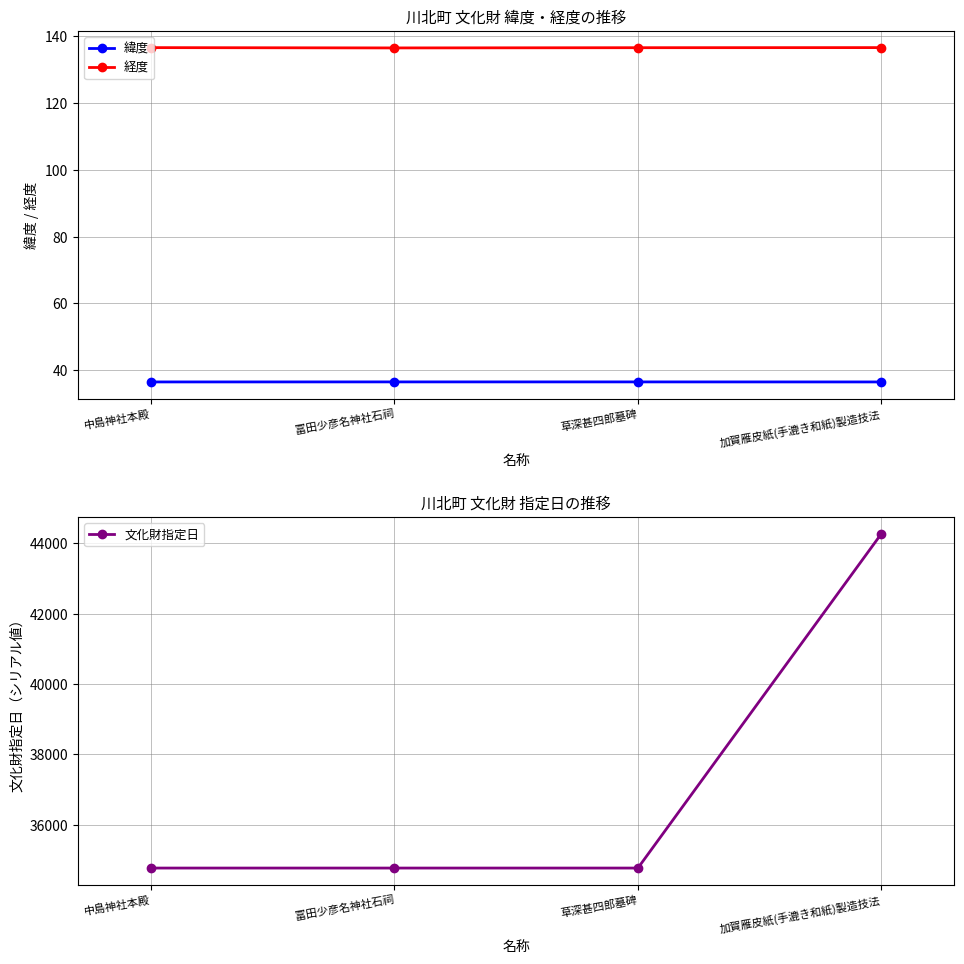

How many distinct data groups are displayed?

3